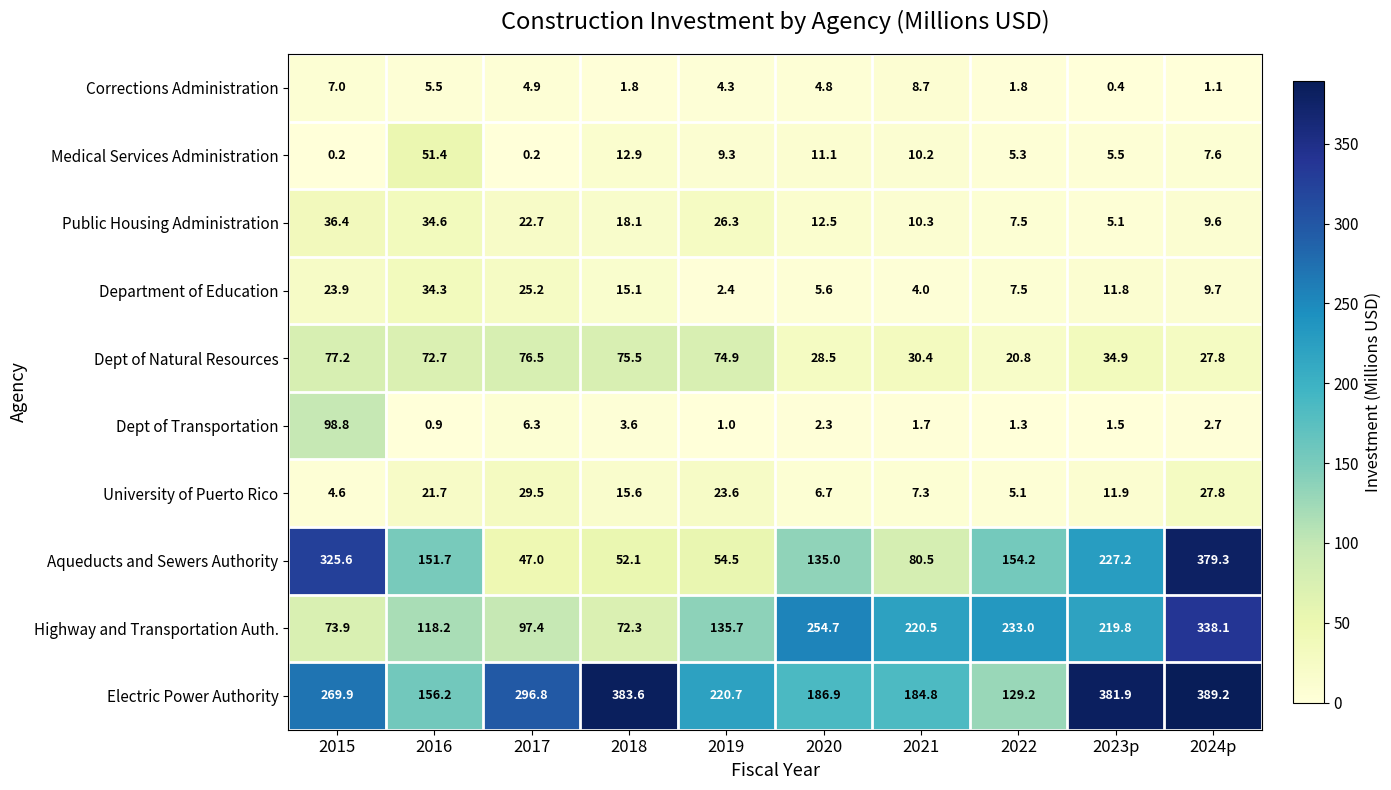

Which series has the largest total across all categories?

Electric Power Authority